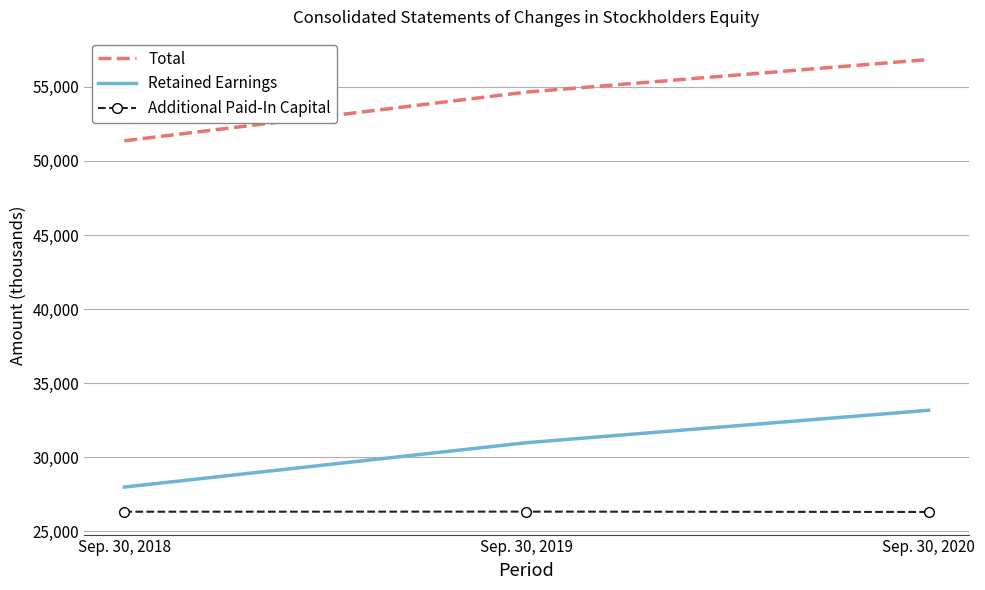

Rank the series at Sep. 30, 2018 from lowest to highest value.

Additional Paid-In Capital, Retained Earnings, Total